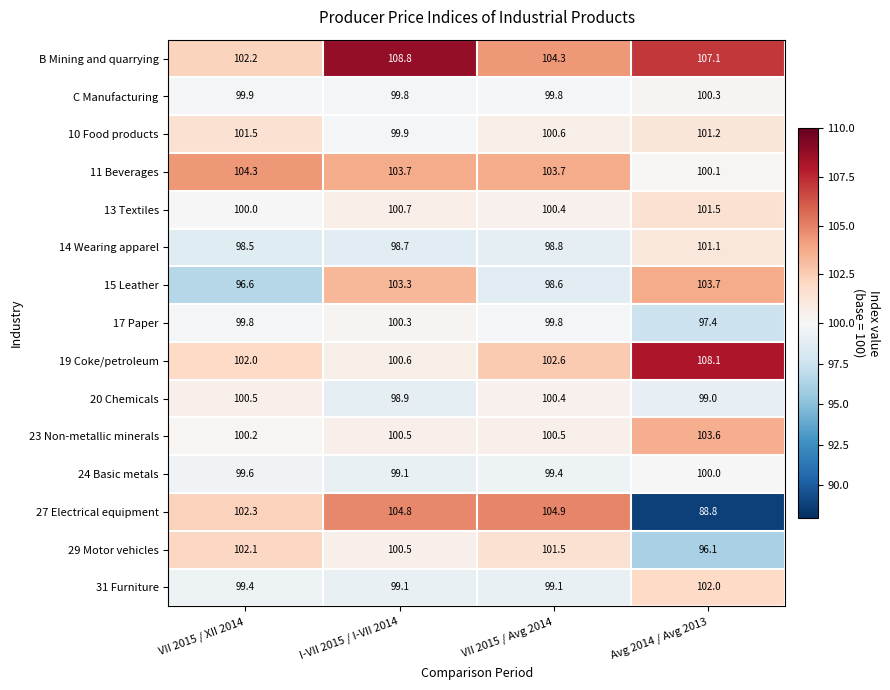

List the labels in order of 24 Basic metals value, smallest first.

I-VII 2015 / I-VII 2014, VII 2015 / Avg 2014, VII 2015 / XII 2014, Avg 2014 / Avg 2013